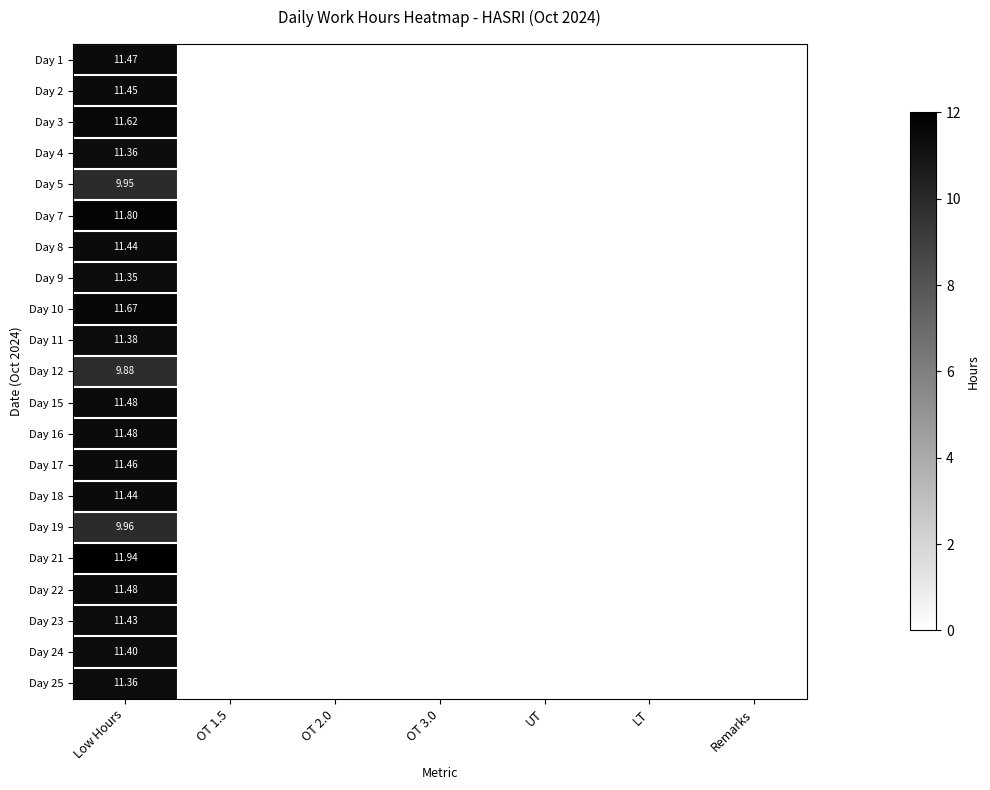

What is the sum of all Day 12 values?

9.9